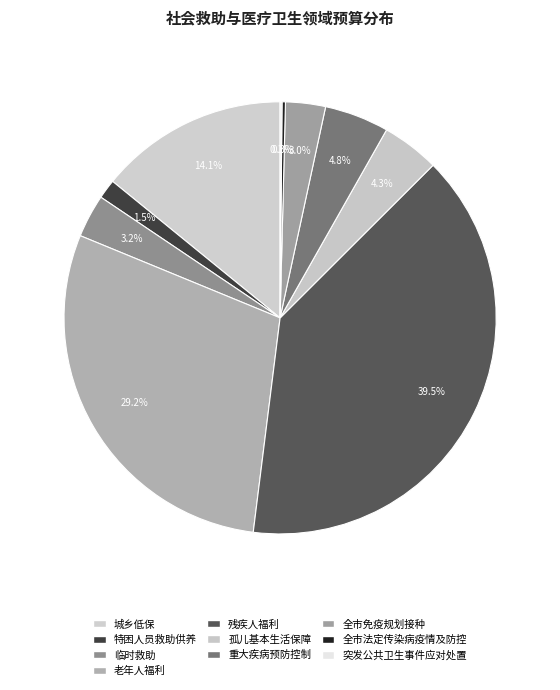

Count the number of slices in the pie.

10